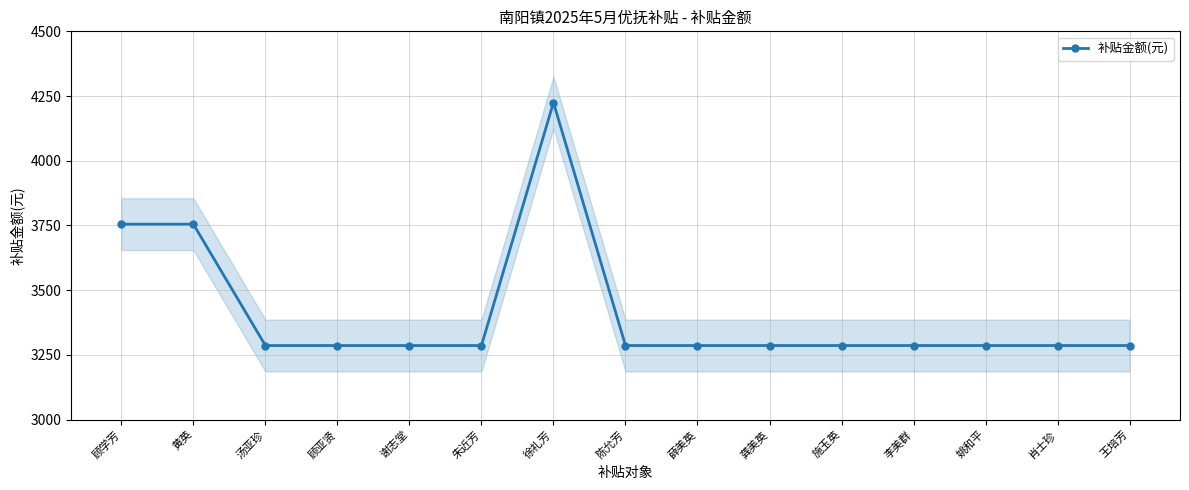

How many lines are shown in the chart?

1